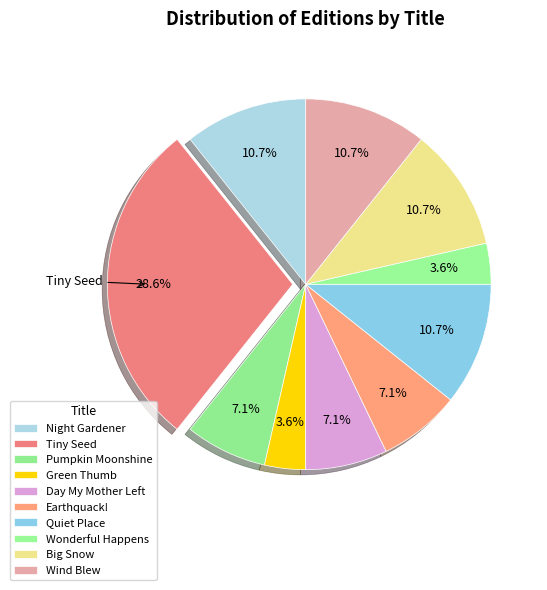

How many slices are in this pie chart?

10